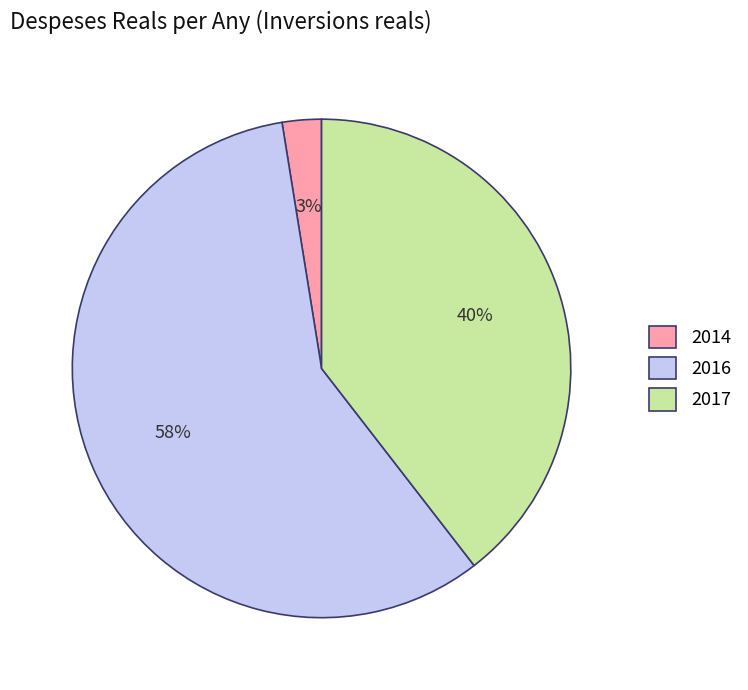

To the nearest percent, what is the combined percentage of 2016 and 2017?

97%